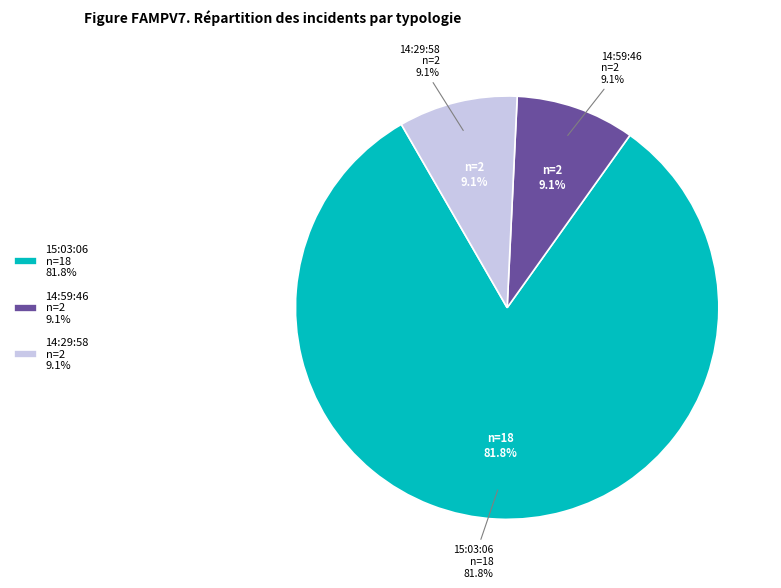

What is the total percentage of 15:03:06 and 14:59:46?

90.9%